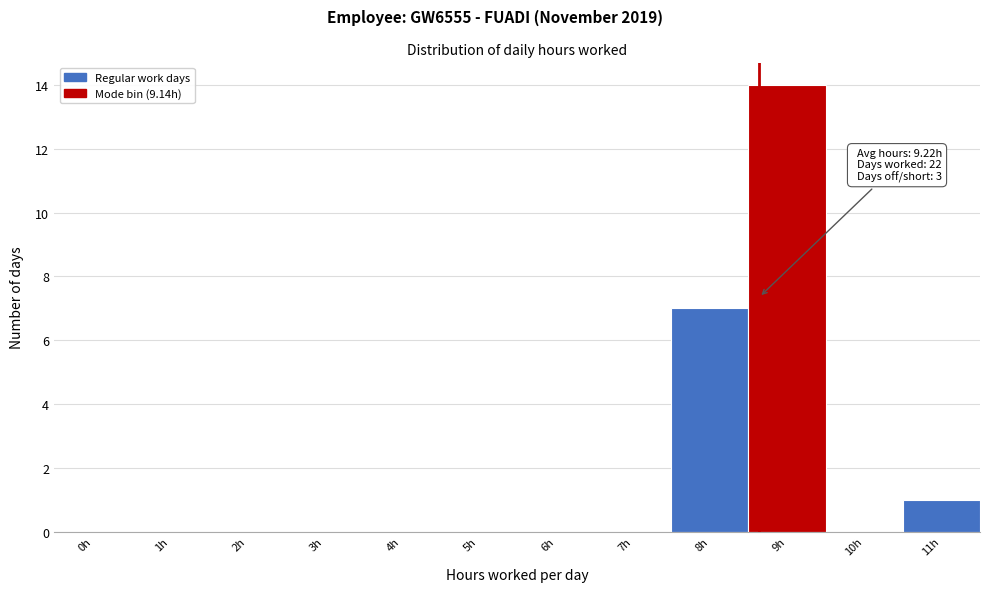

Reading left to right, transcribe all the data shown in this chart.

0h=0	1h=0	2h=0	3h=0	4h=0	5h=0	6h=0	7h=0	8h=7	9h=14	10h=0	11h=1